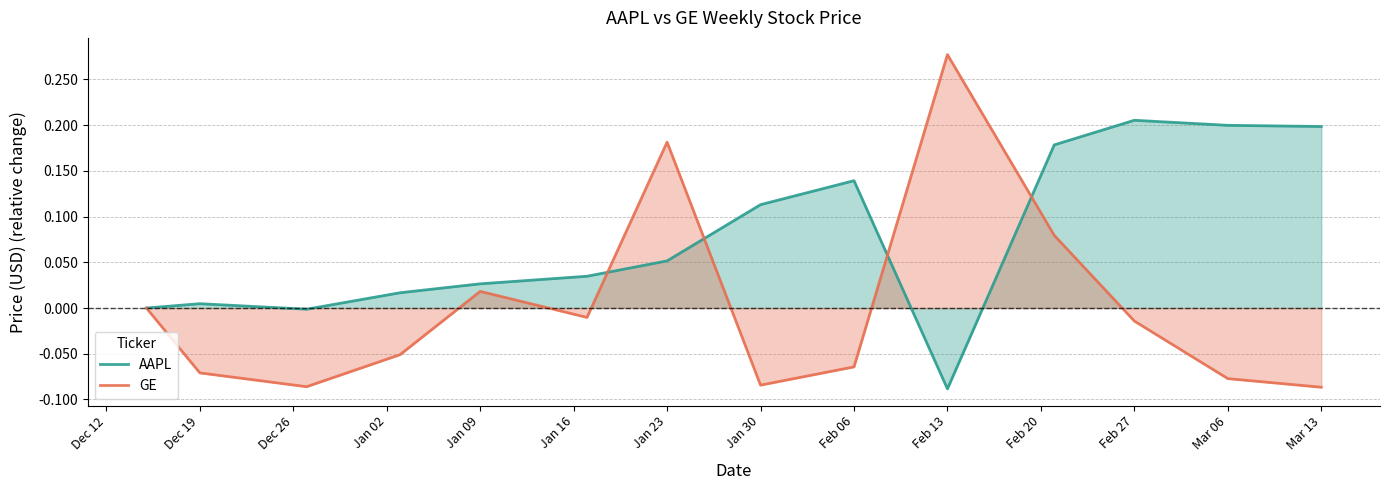

What is the sum of all AAPL values?

1.1